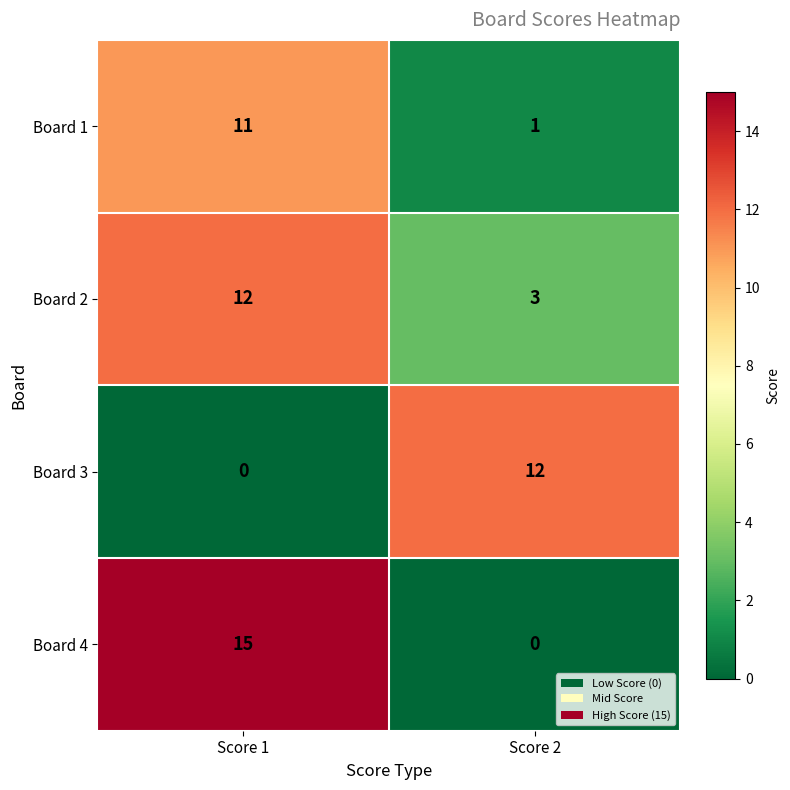

Which series changed the most between Score 1 and Score 2?

Board 4